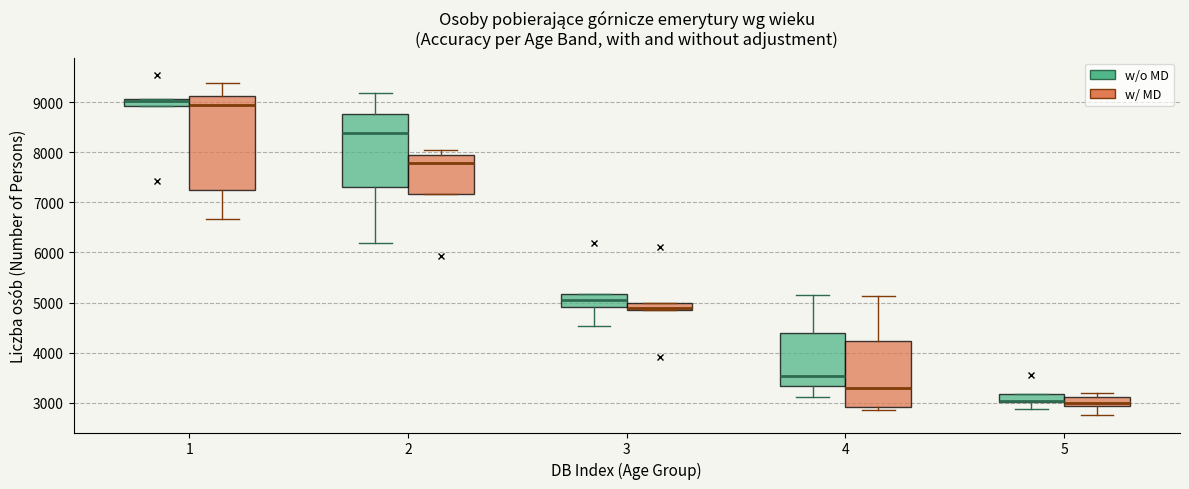

Which box is the tallest, from its lower edge to its upper edge?

1 (w/ MD)